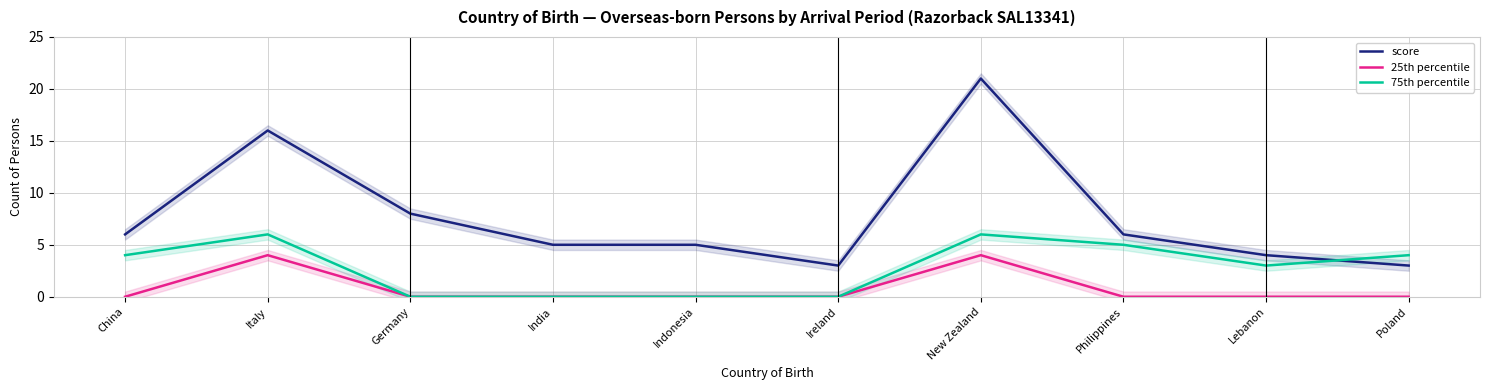

Does the chart display data point markers on the line(s)?

No